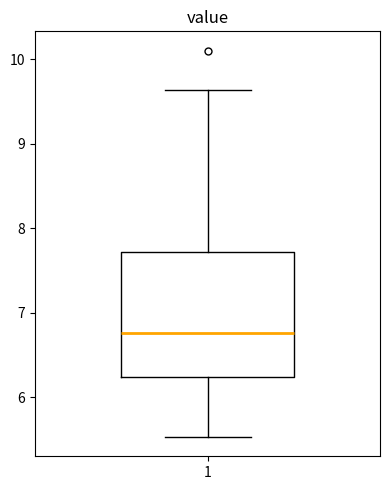

Transcribe this box plot: give where the median line is, the range the box spans, and where the two whiskers end, as read against the y-axis. The values are not printed on the chart, so give them approximately, as read against the axis.

median 6.8, box 6.2 to 7.7, whiskers 5.5 to 9.6